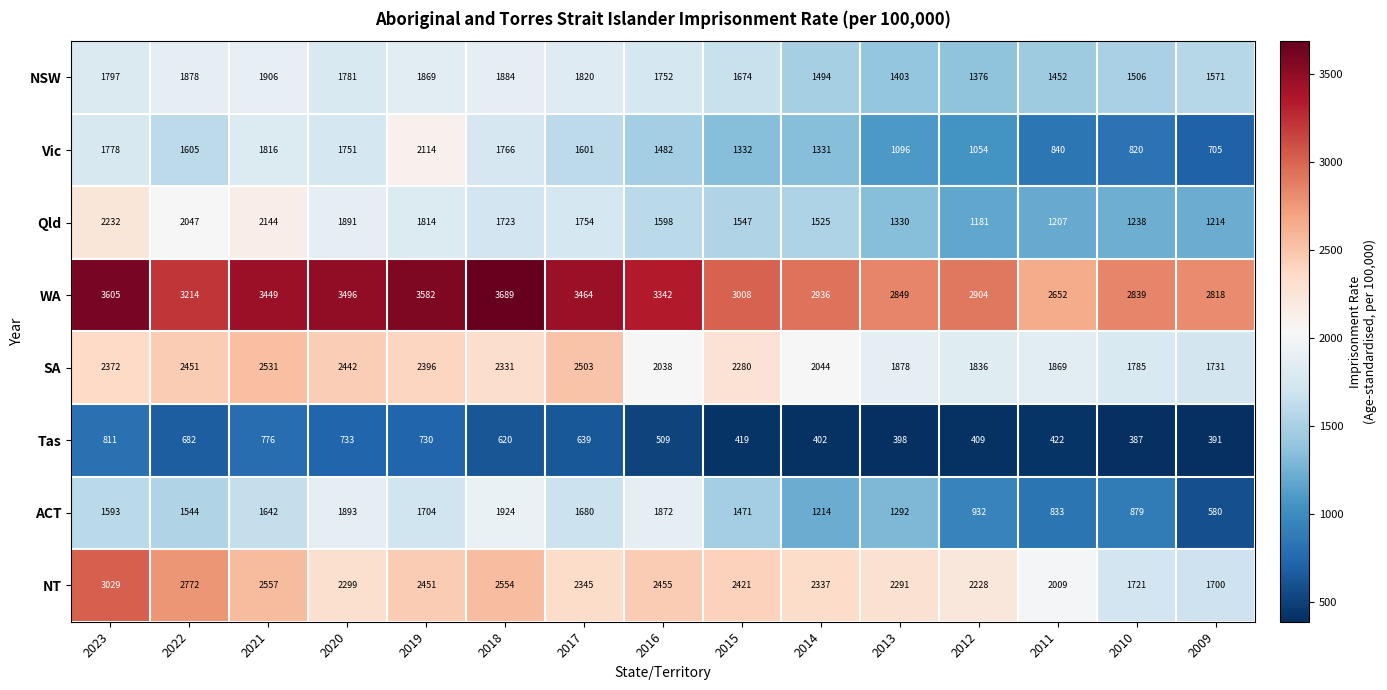

At which category does the chart reach its minimum across all series?

2010